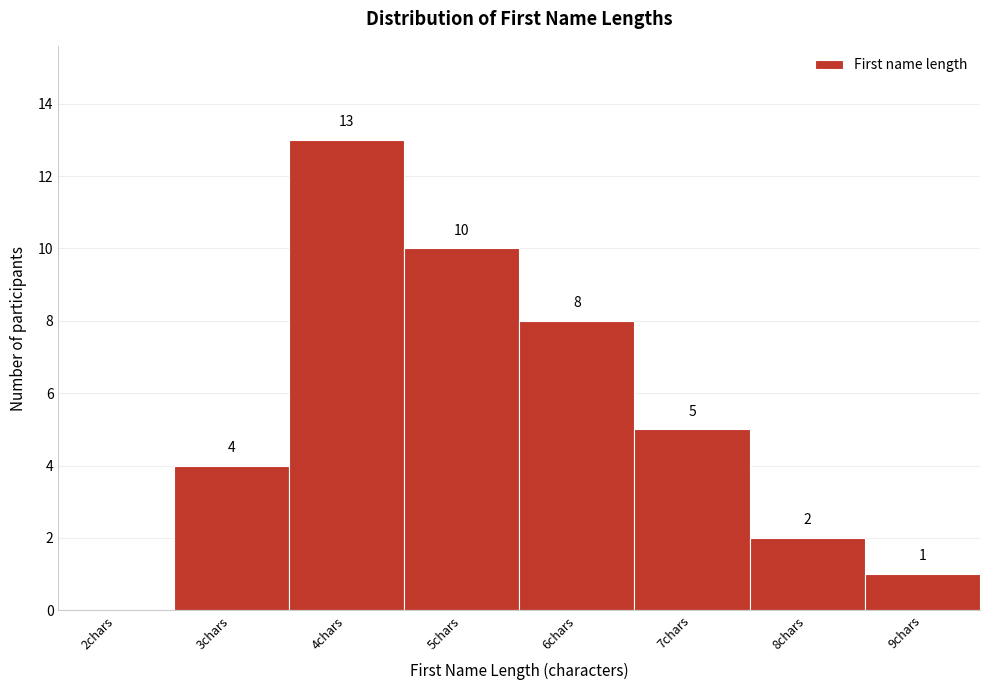

Reading left to right, what are all the values shown in this chart?

2chars=0	3chars=4	4chars=13	5chars=10	6chars=8	7chars=5	8chars=2	9chars=1